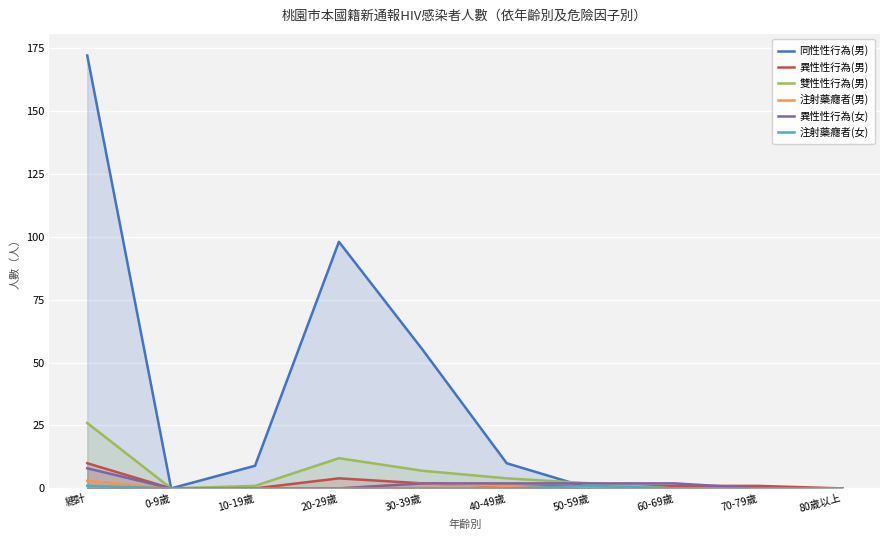

Reading left to right, list all the values displayed in this chart.

同性性行為(男): 172	0	9	98	55	10	0	0	0	0
異性性行為(男): 10	0	0	4	2	1	1	1	1	0
雙性性行為(男): 26	0	1	12	7	4	2	0	0	0
注射藥癮者(男): 3	0	0	0	2	1	0	0	0	0
異性性行為(女): 8	0	0	0	2	2	2	2	0	0
注射藥癮者(女): 1	0	0	0	0	0	1	0	0	0